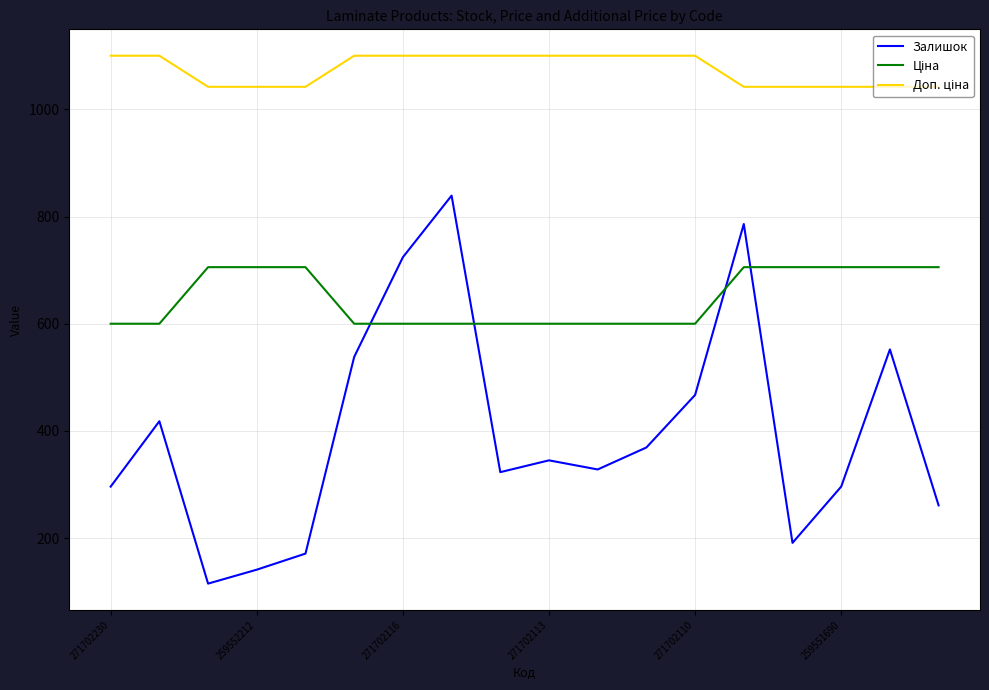

What is the maximum value shown in the chart?

1100.0